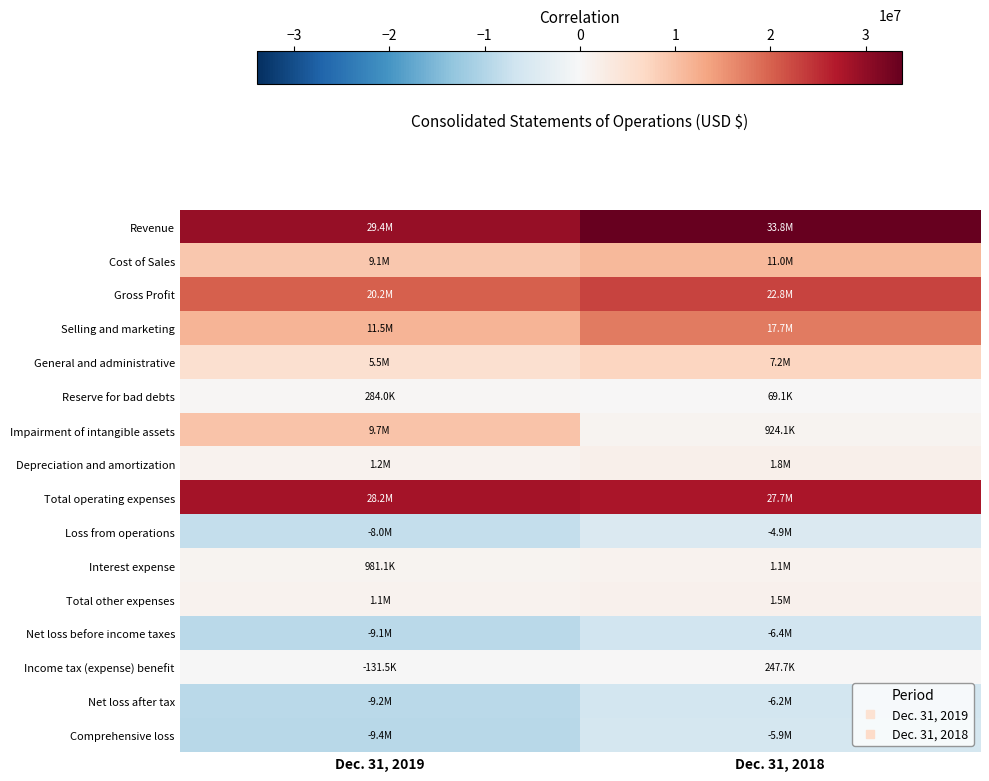

What is the smallest value displayed?

-9375199